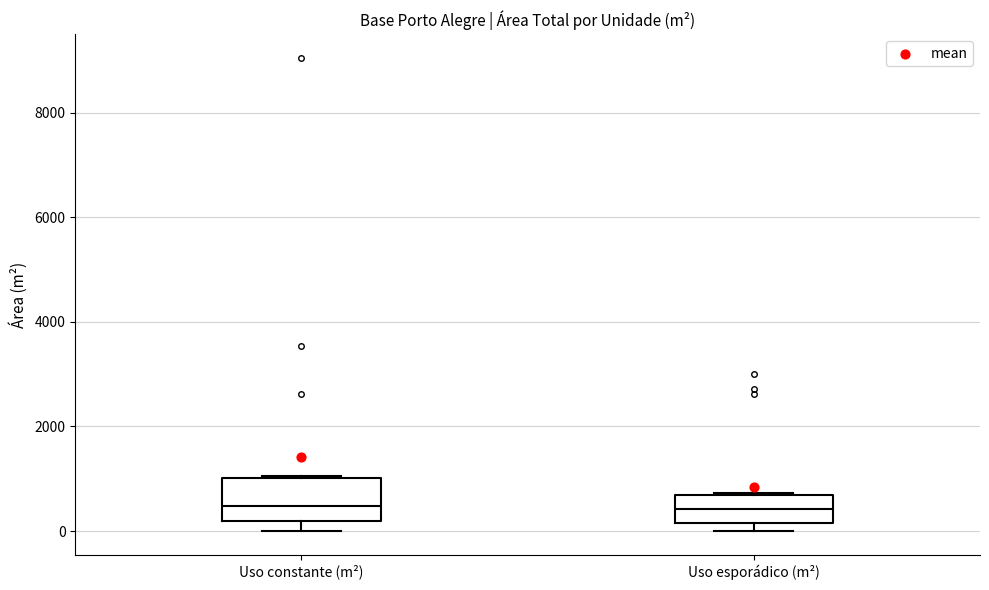

Reading left to right, read every box against the y-axis: the position of its median line, the range the box covers, and the ends of its whiskers. The values are not printed on the chart, so give them approximately, as read against the axis.

Uso constante (m²): median 400, box 200 to 1000, whiskers 0 to 1000
Uso esporádico (m²): median 400, box 200 to 600, whiskers 0 to 800